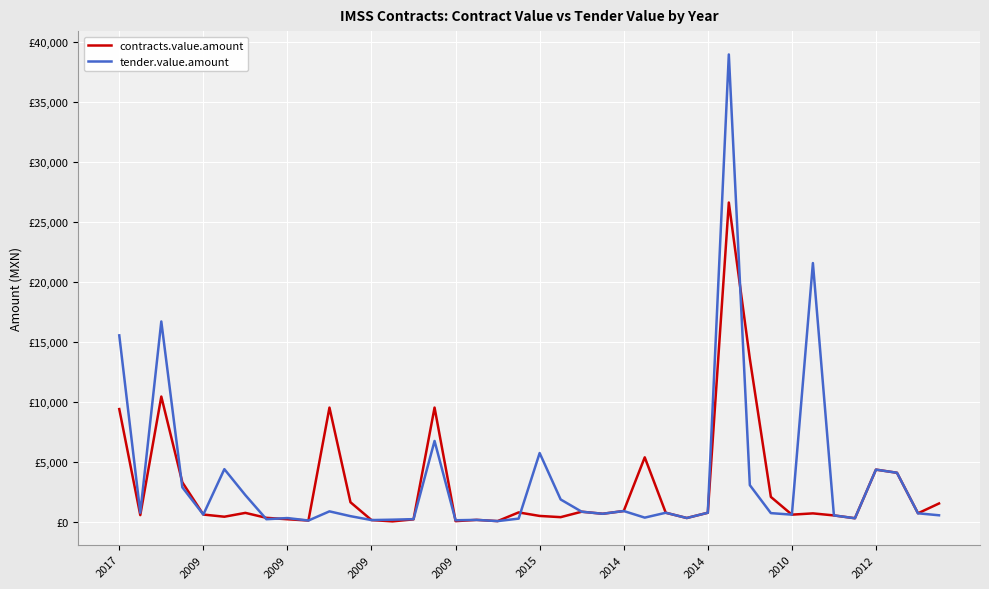

Does the chart have visible grid lines?

Yes